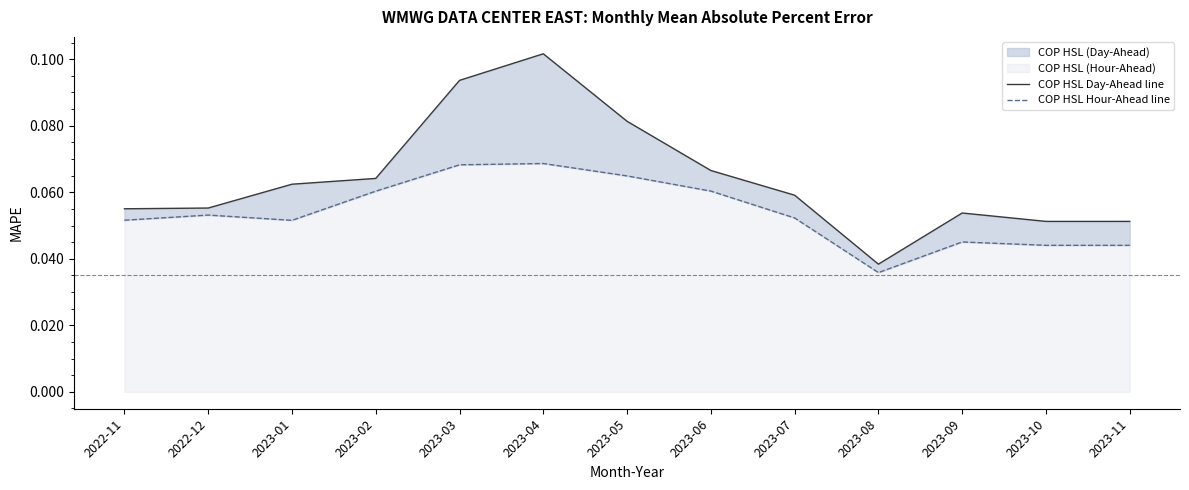

How many distinct data groups are displayed?

2